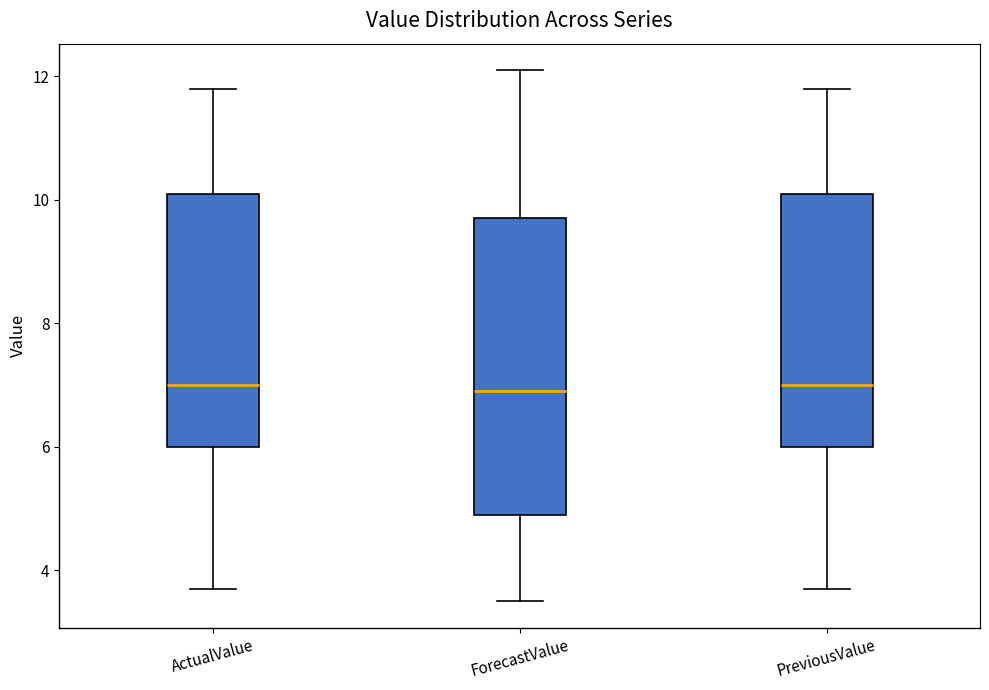

Reading left to right, transcribe this box plot: for each box, give where its median line is, the range the box spans, and where its two whiskers end, as read against the y-axis. The values are not printed on the chart, so give them approximately, as read against the axis.

ActualValue: median 7.0, box 6.0 to 10.2, whiskers 3.8 to 11.8
ForecastValue: median 7.0, box 5.0 to 9.8, whiskers 3.6 to 12.2
PreviousValue: median 7.0, box 6.0 to 10.2, whiskers 3.8 to 11.8